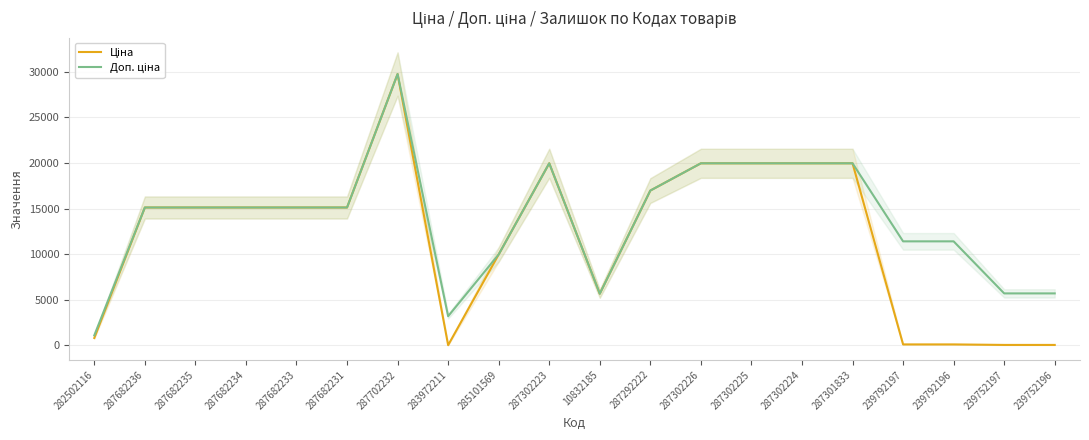

How many interior local peaks does the Ціна series have?

2